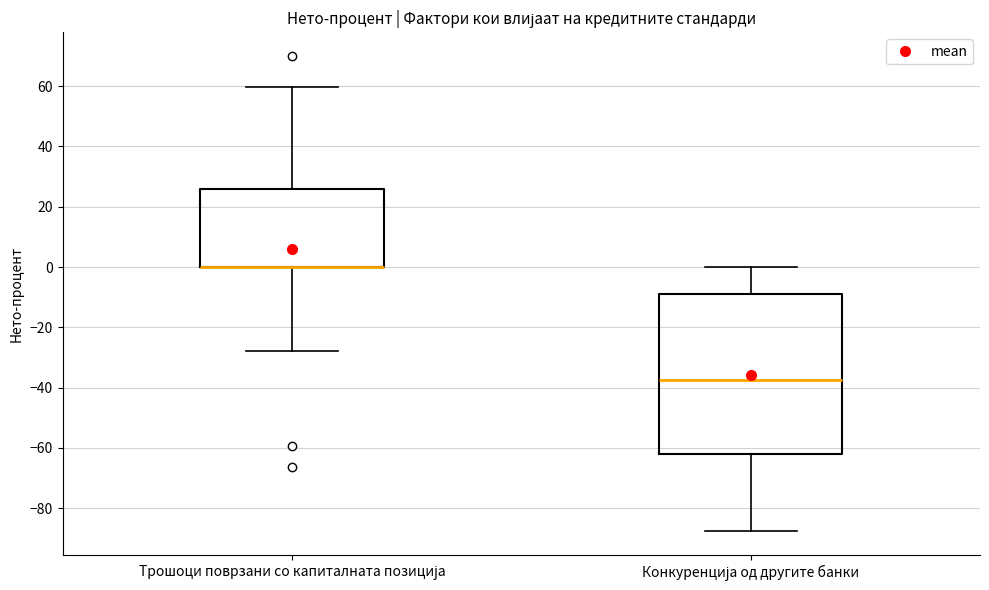

Which box is the tallest, from its lower edge to its upper edge?

Конкуренција од другите банки